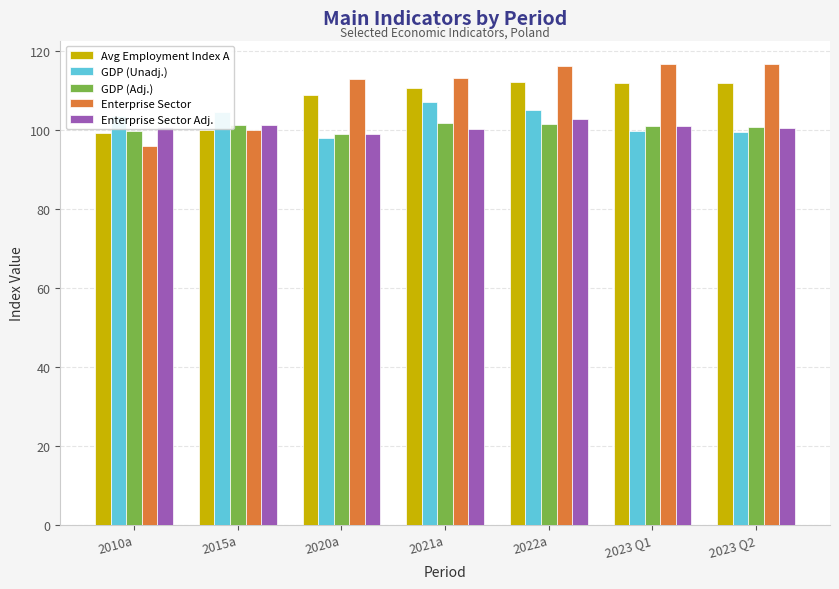

What position from the right is 2021a?

4